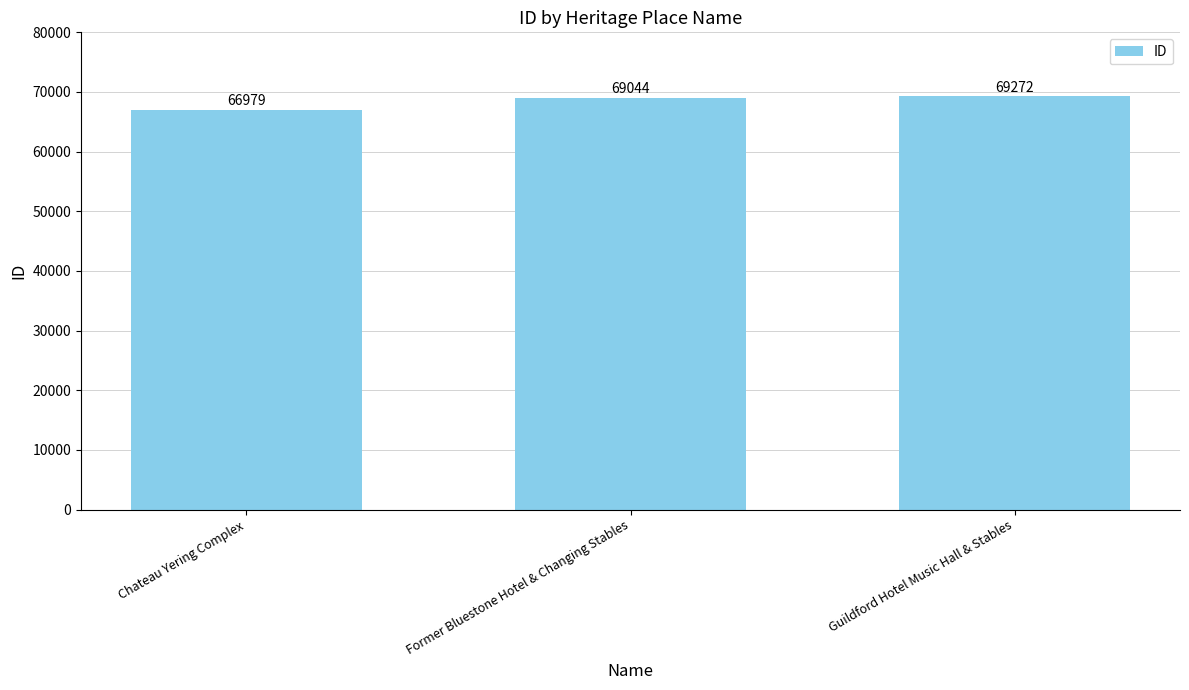

Does the chart contain any negative values?

No